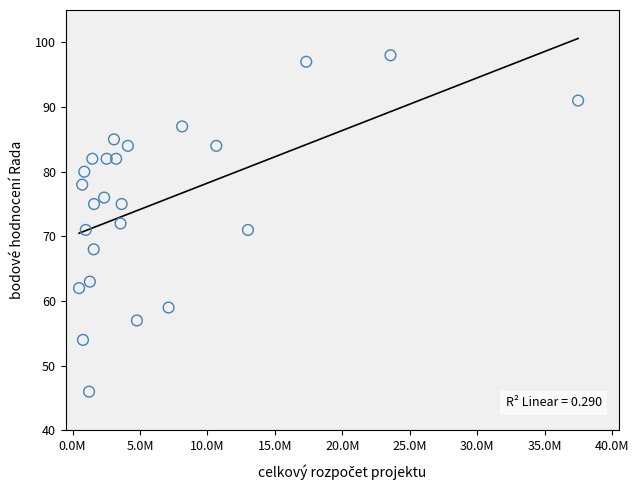

What is the range of Y values (max minus min)?

52